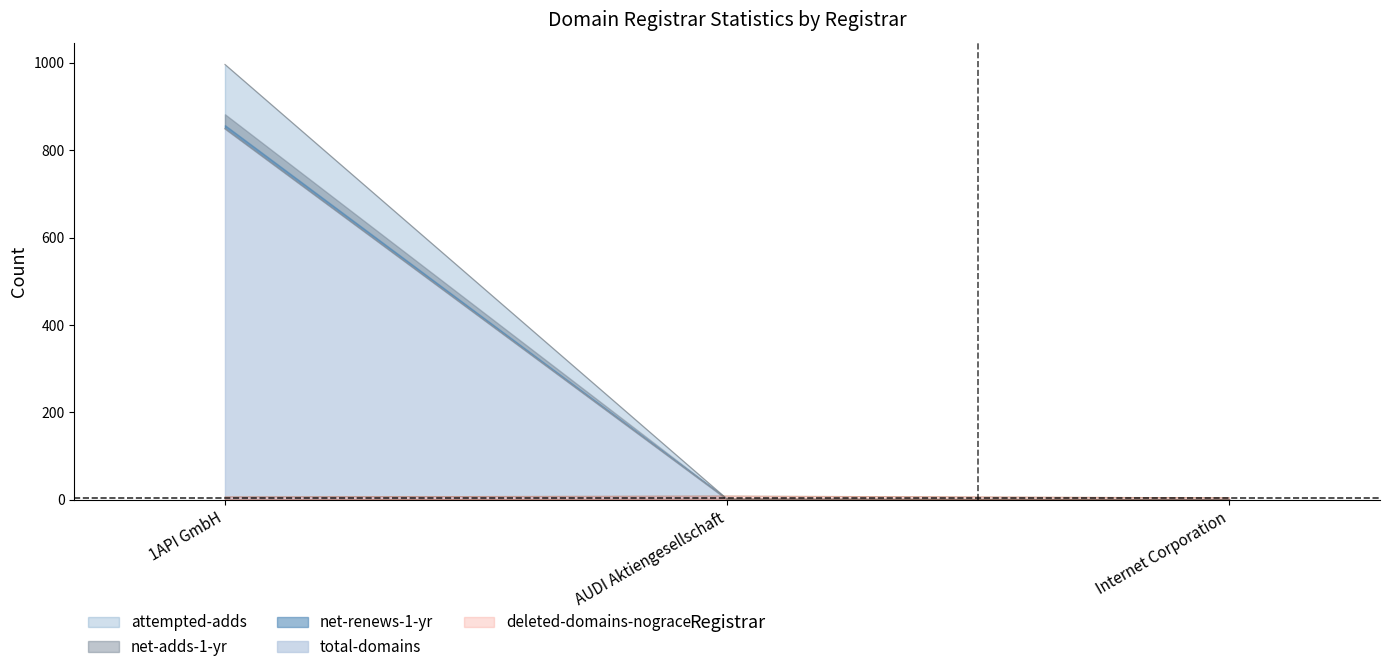

At which label does total-domains reach its peak?

1API GmbH